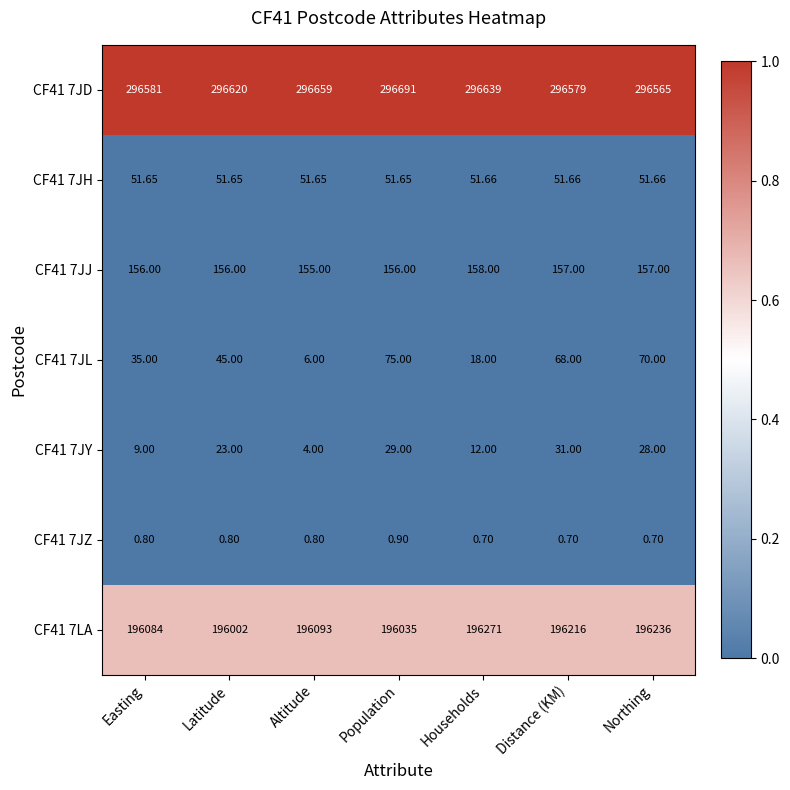

Which category has the highest value across all series?

Population